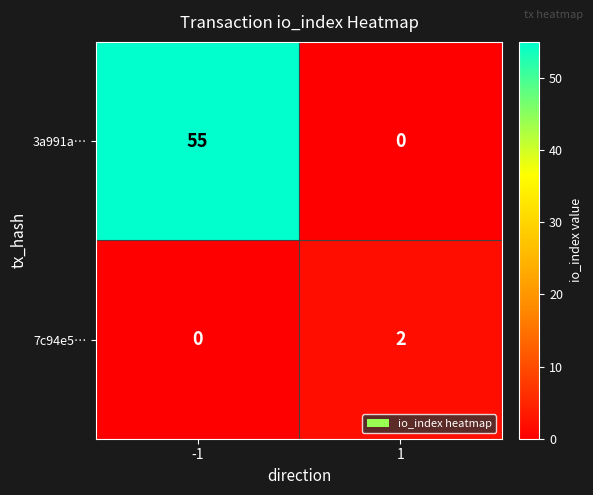

Reading left to right, what are all the values shown in this chart?

3a991a…: -1=55	1=0
7c94e5…: -1=0	1=2